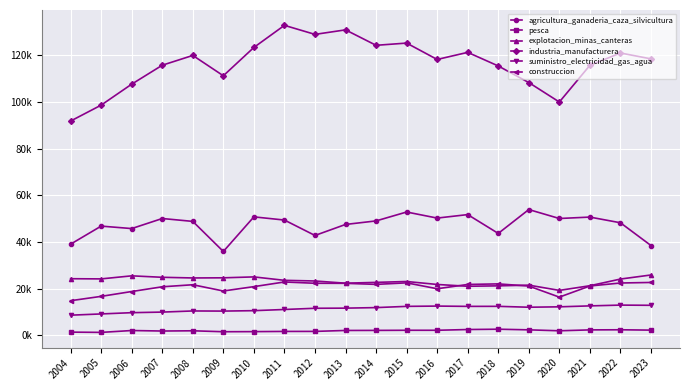

What are all the series names shown in the legend?

agricultura_ganaderia_caza_silvicultura, pesca, explotacion_minas_canteras, industria_manufacturera, suministro_electricidad_gas_agua, construccion